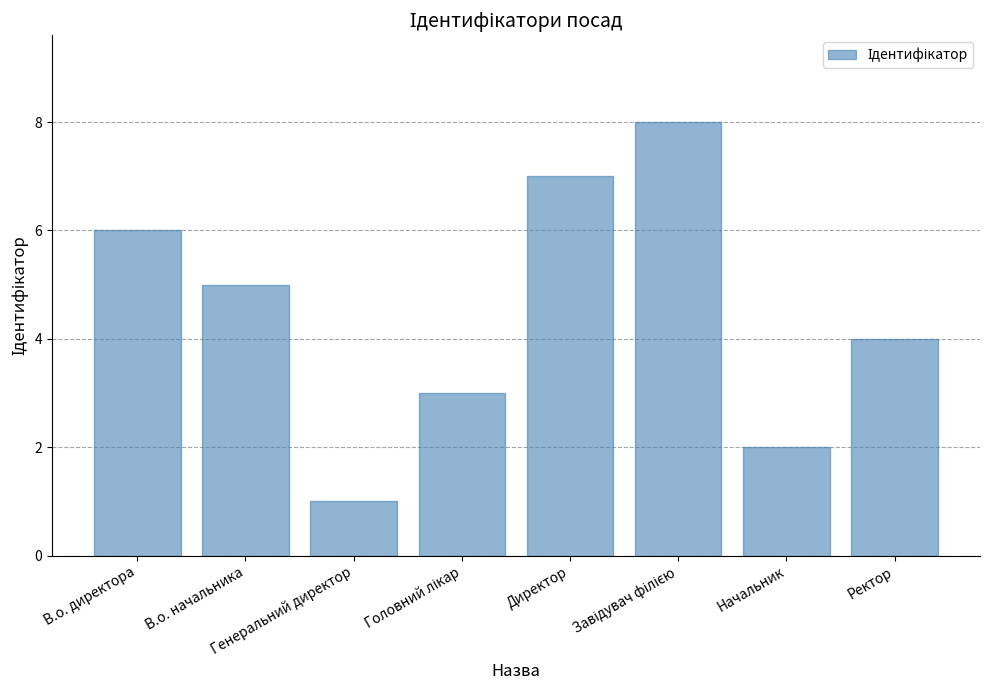

At which label is the value closest to 4?

Ректор